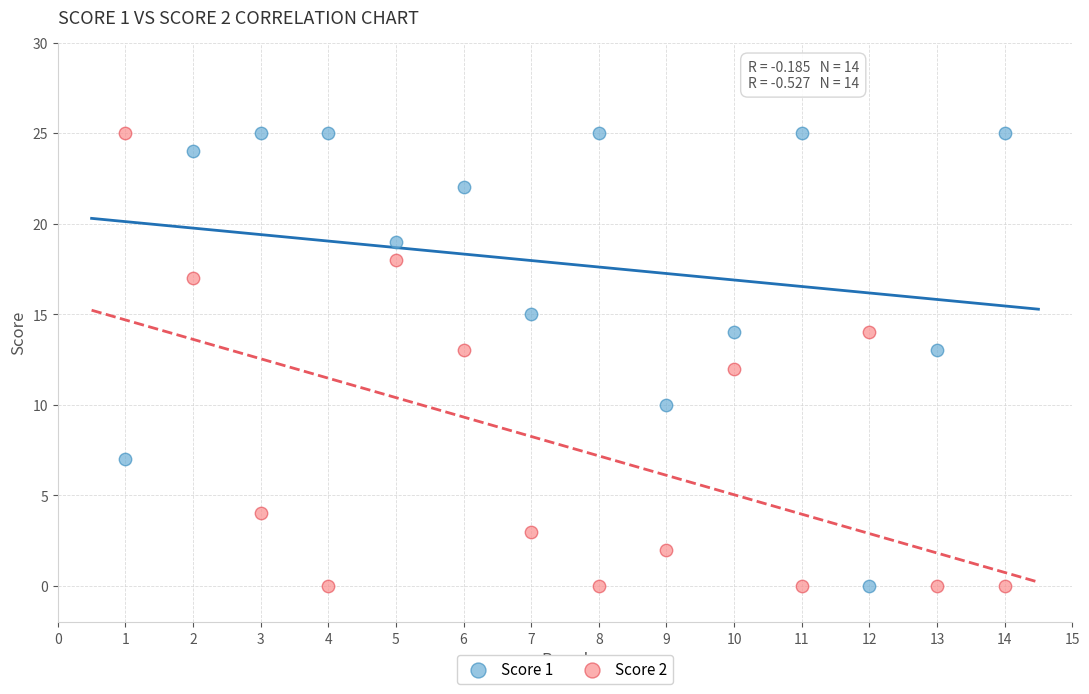

Across all data points, what is the range of Y values (max minus min)?

25